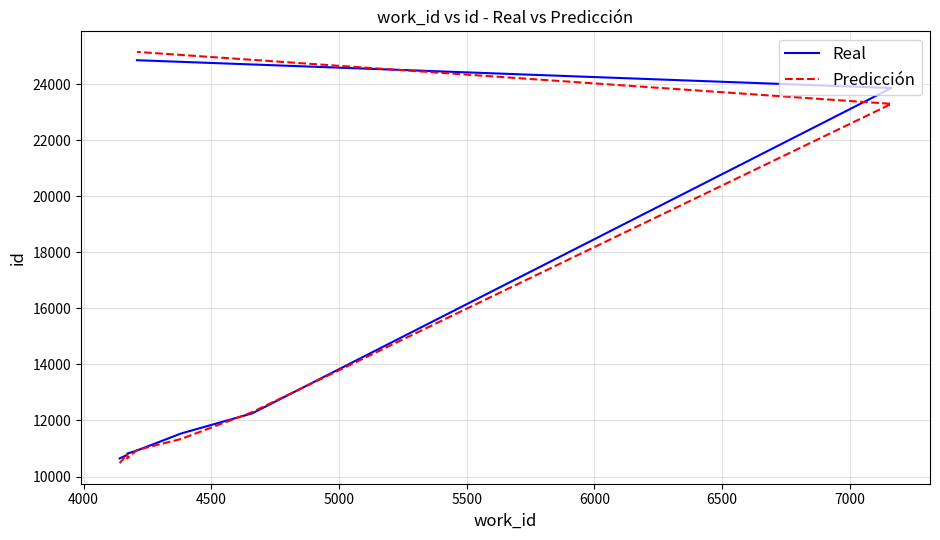

After their last crossing, which series has the higher values: Real or Predicción?

Predicción